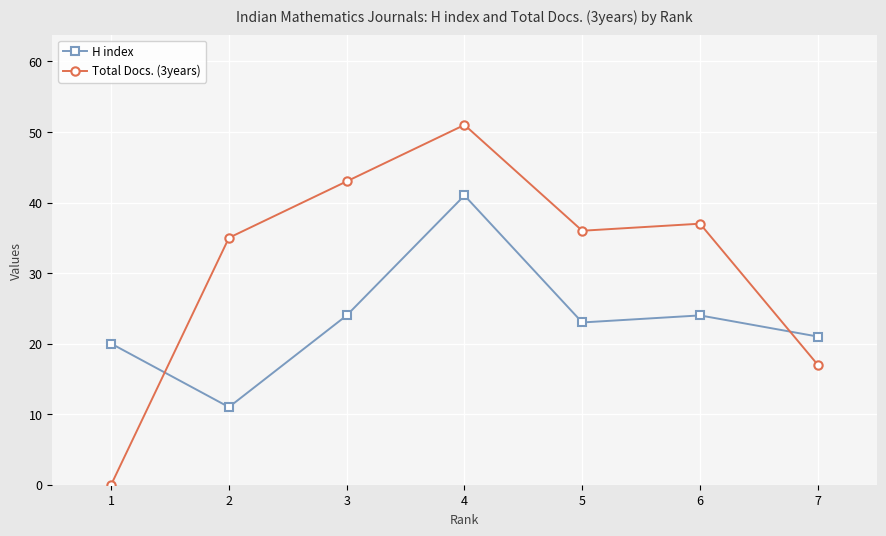

Between 2 and 7, which series saw the biggest shift?

Total Docs. (3years)